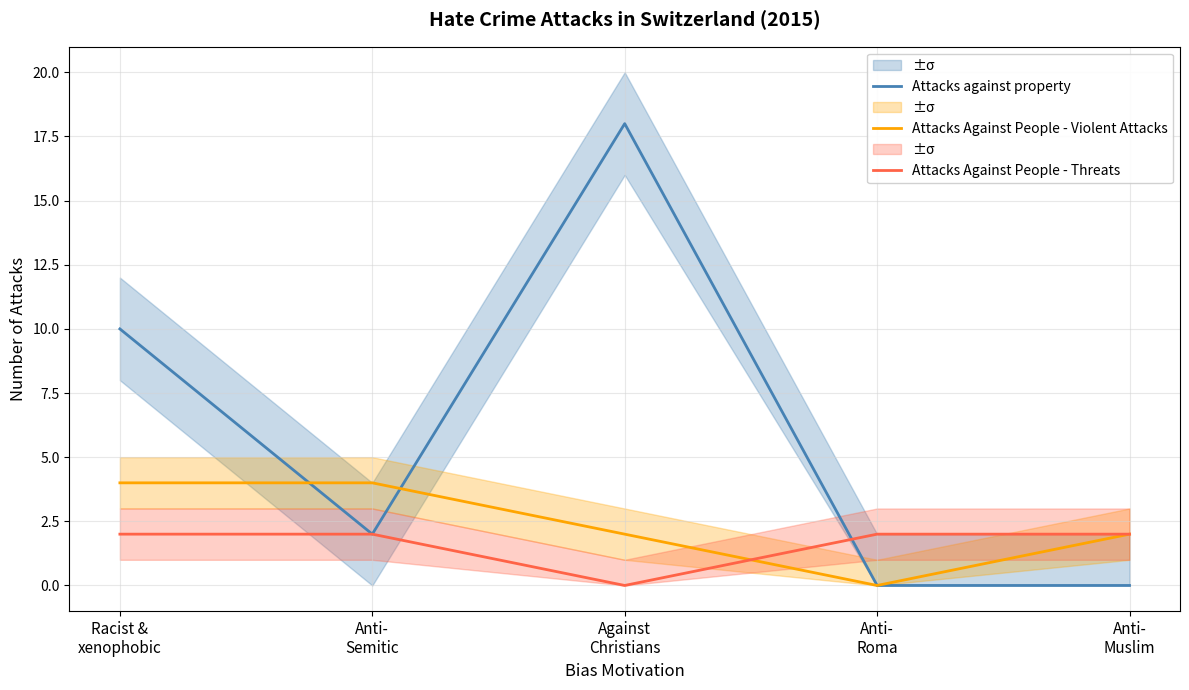

Which series has the largest total across all categories?

Attacks against property